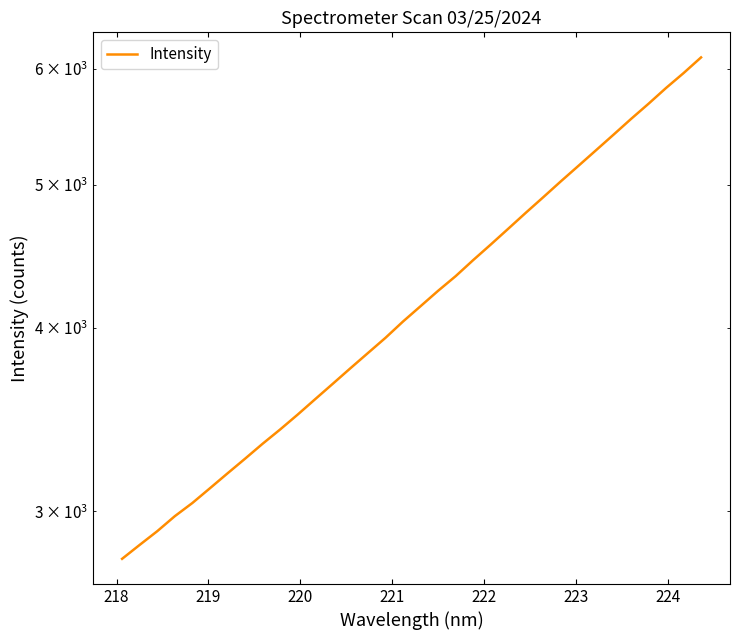

What is the minimum value shown in the chart?

2784.9